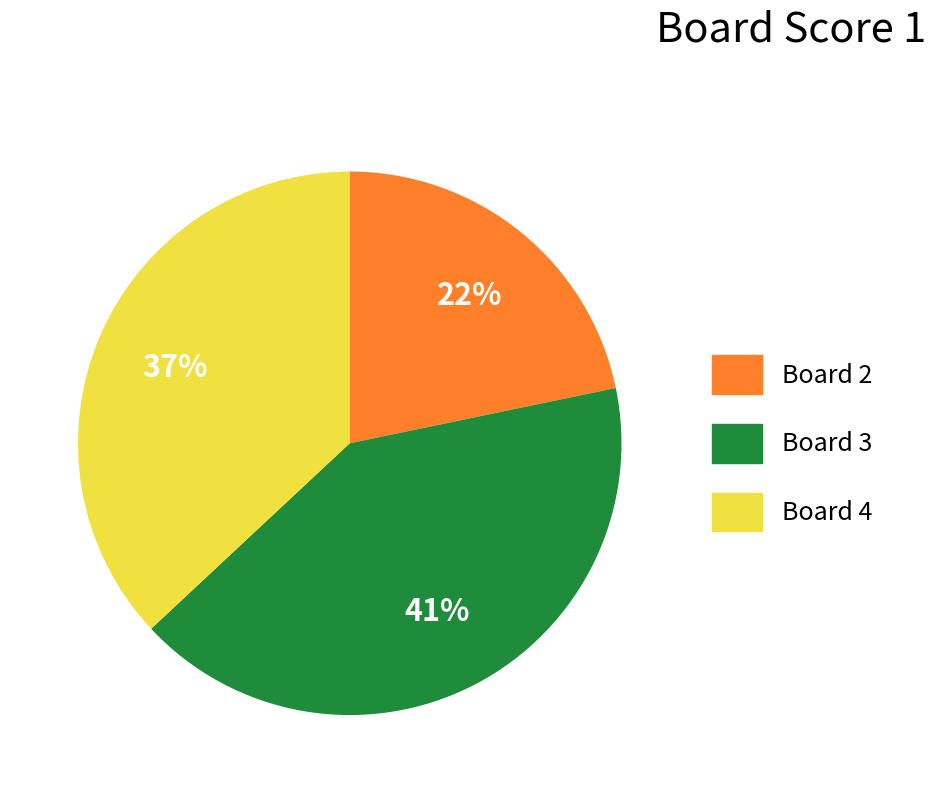

True or false: Board 2 accounts for 11% of the total.

False